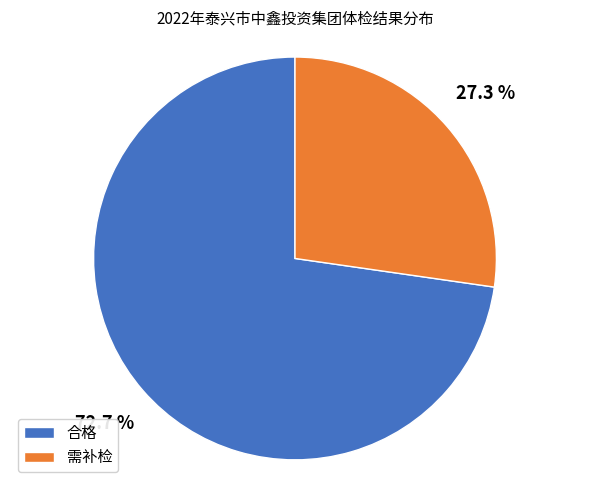

To the nearest percent, what is the combined percentage of 合格 and 需补检?

100%